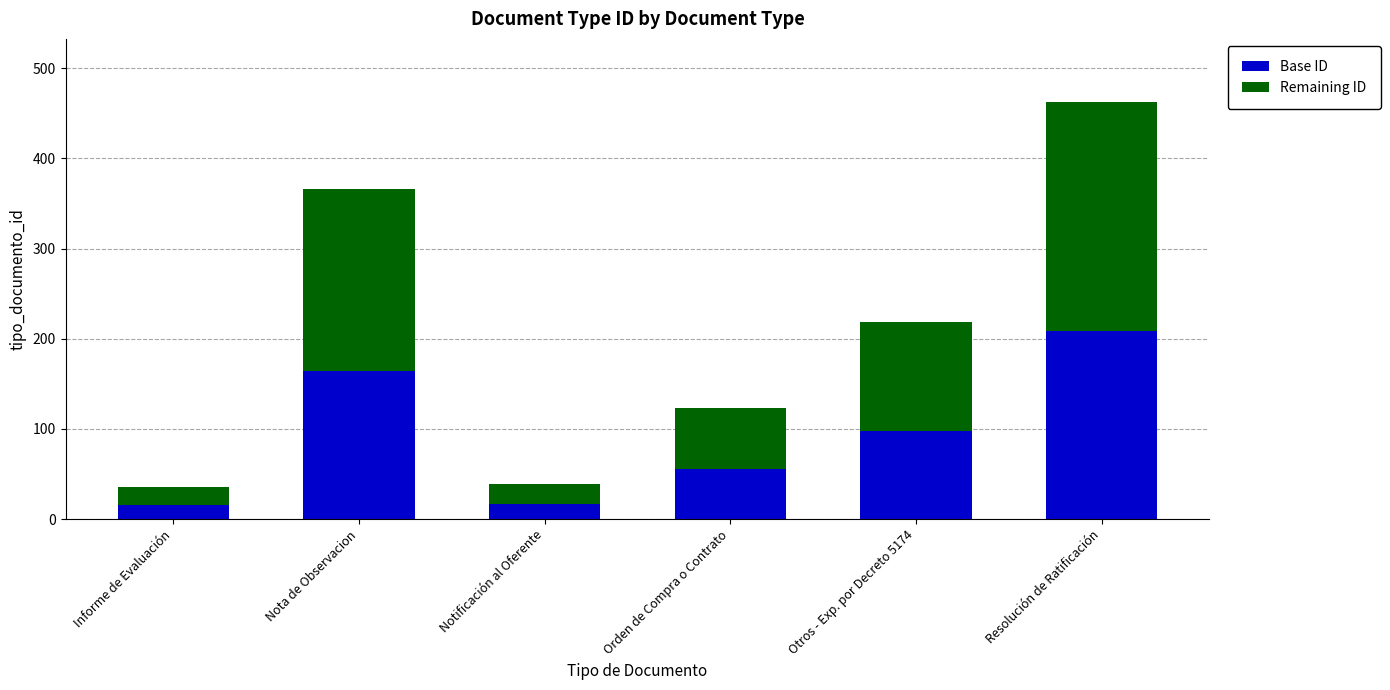

Which category has the highest value in the Base ID series?

Resolución de Ratificación